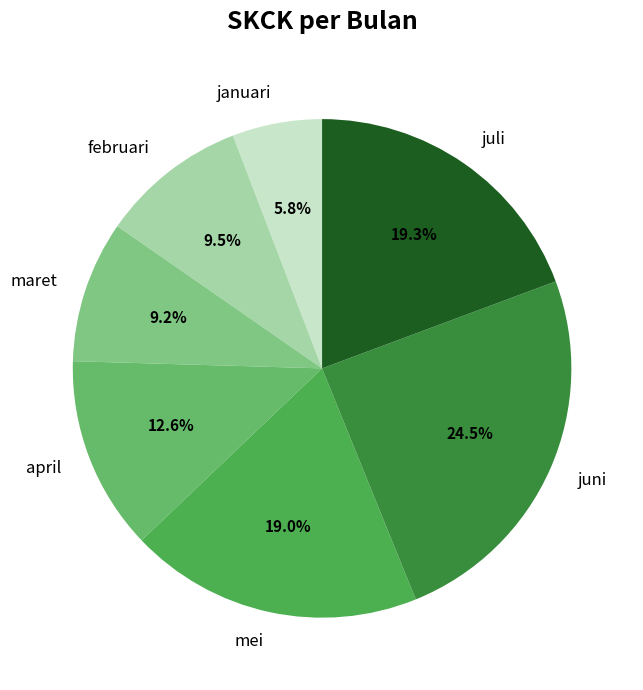

Combined, do januari and april account for over 50%?

No